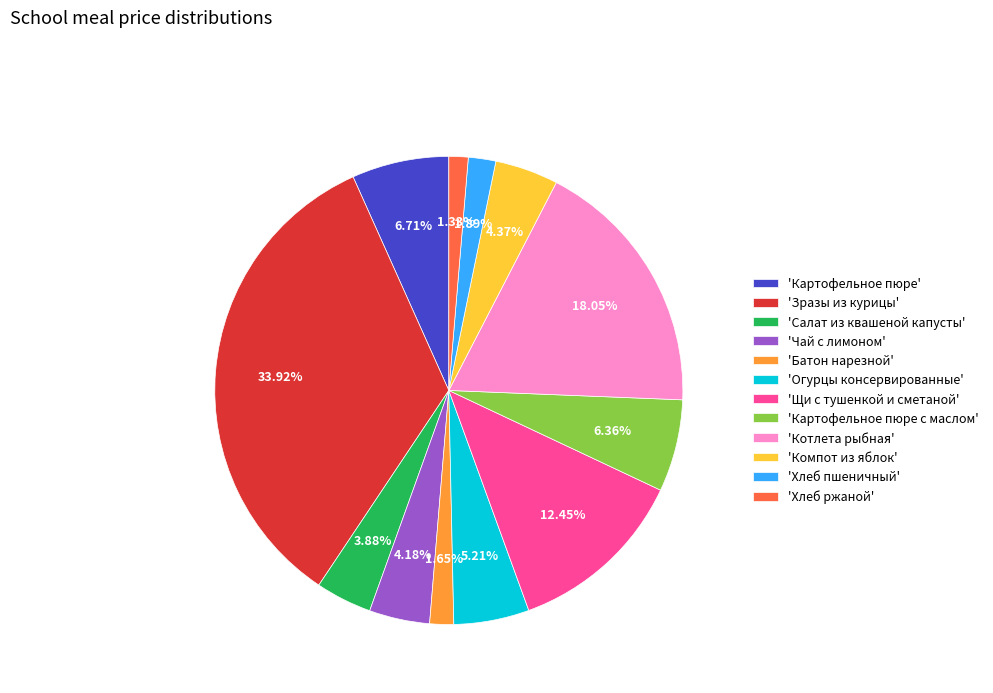

Does any single category account for the majority?

No